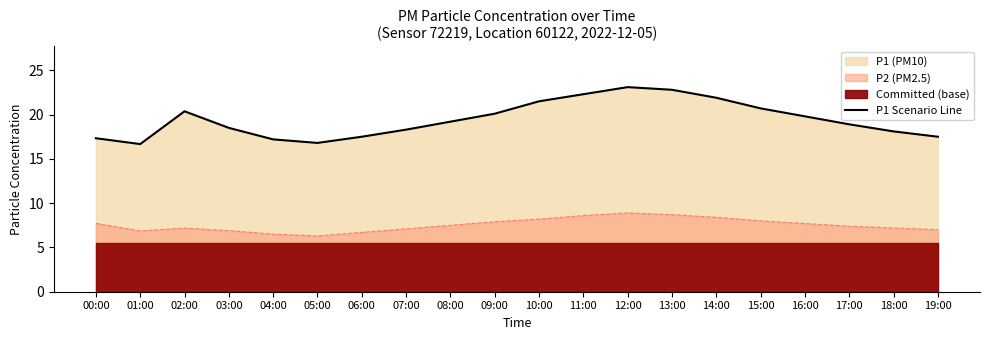

What is the change in value from 01:00 to 04:00?

+0.5